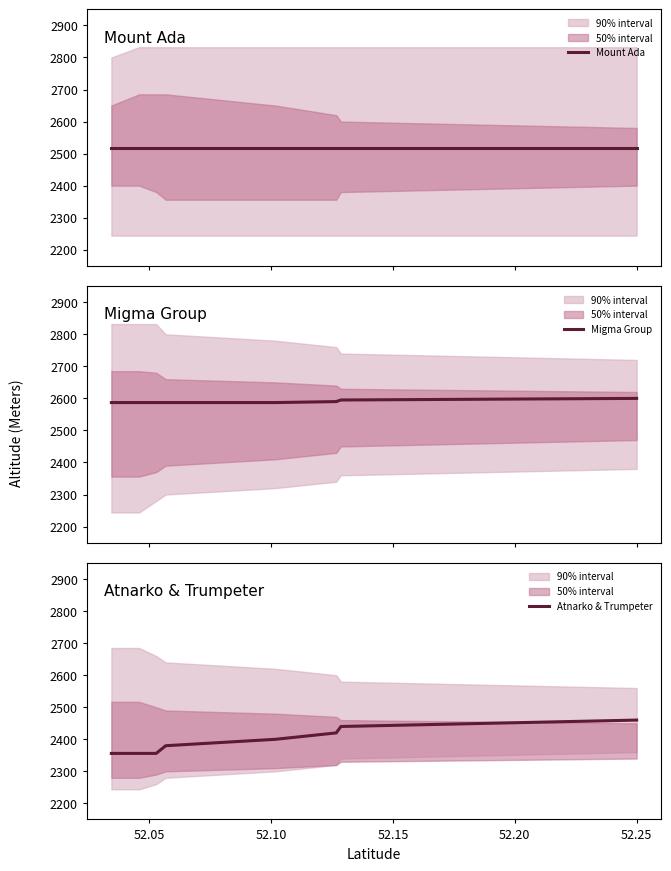

What is the maximum value shown in the chart?

2600